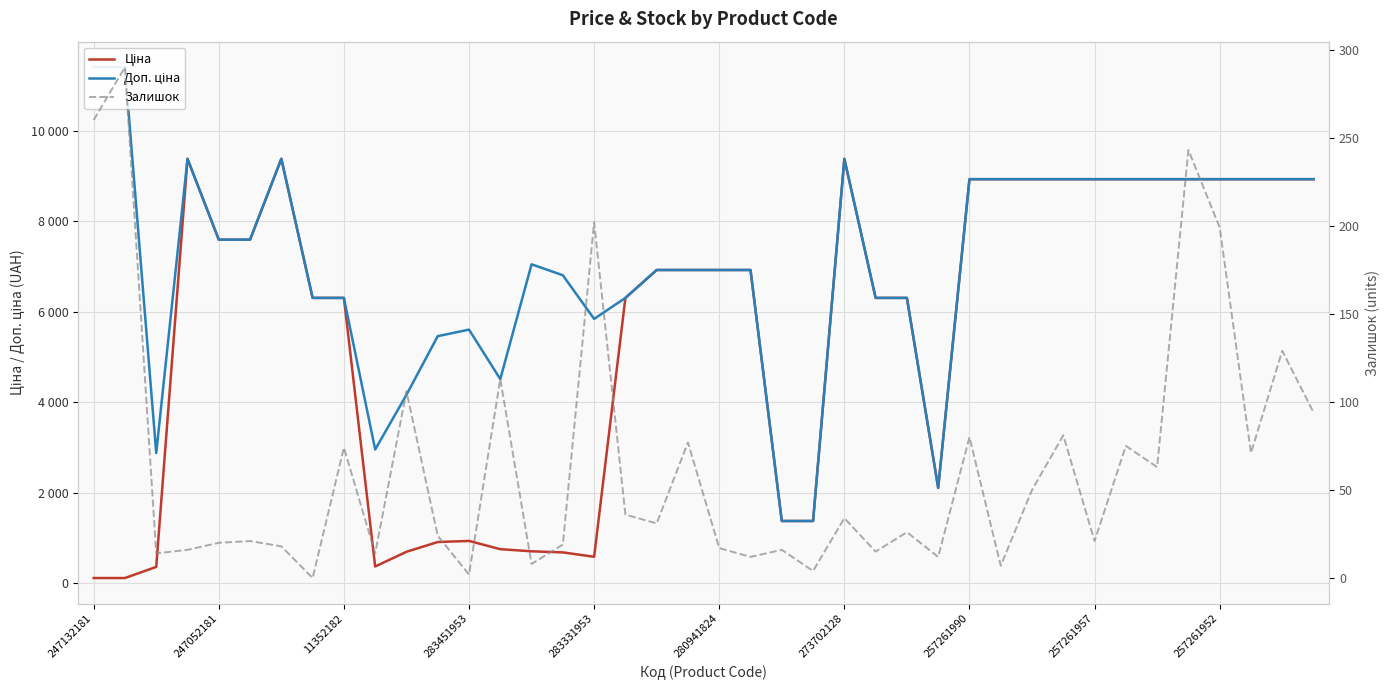

At which label does Доп. ціна reach its peak?

247132181